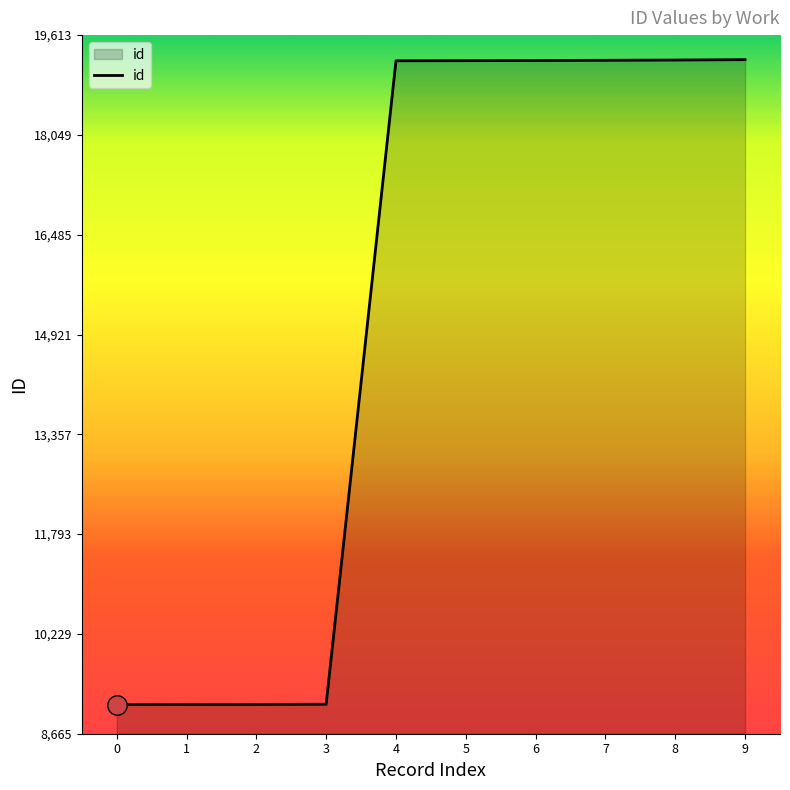

Where is the data nearest to the value 14175?

4